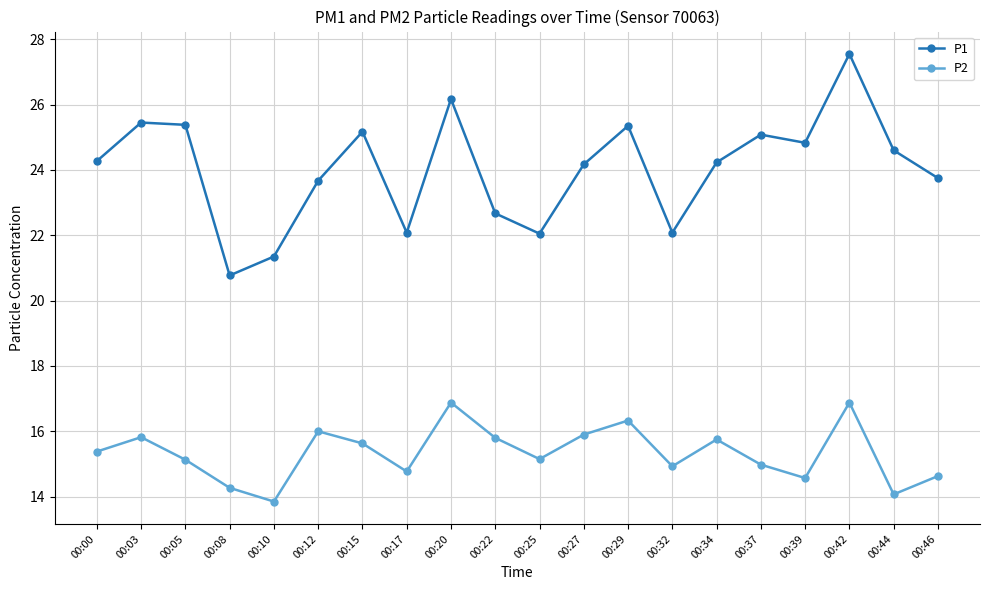

At which category does P2 reach its first local valley?

00:10